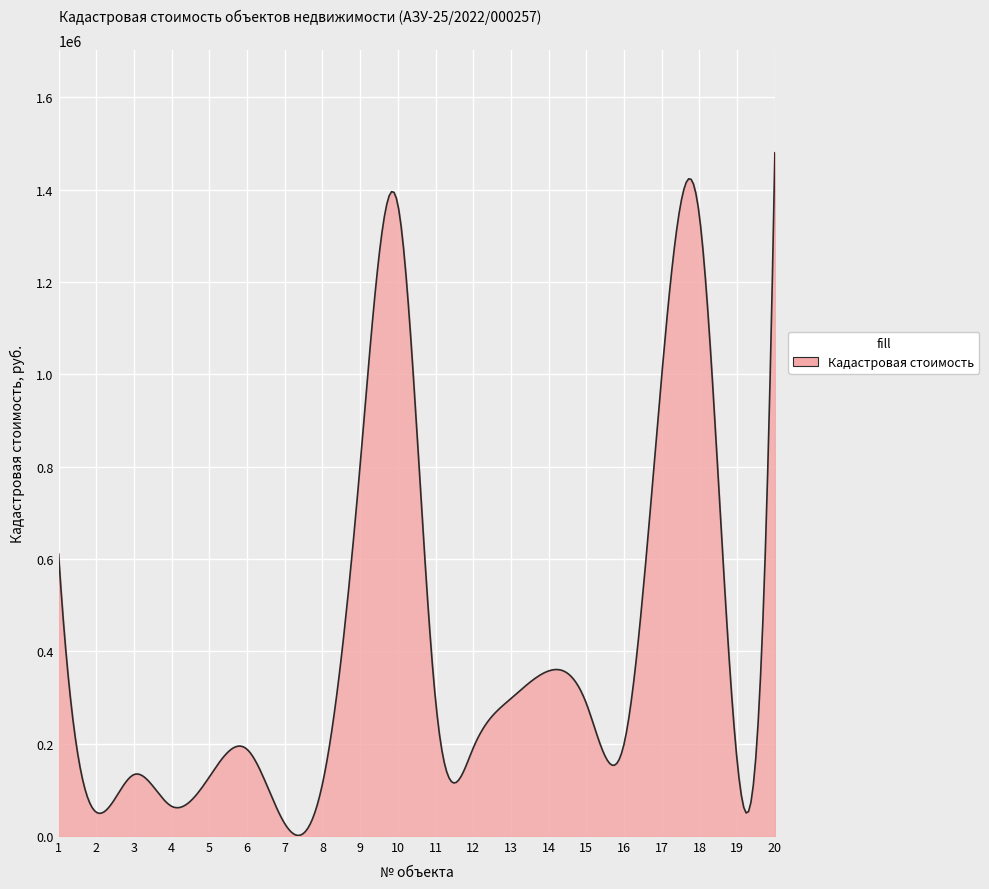

What is the difference between the maximum and minimum values?

1478999.0